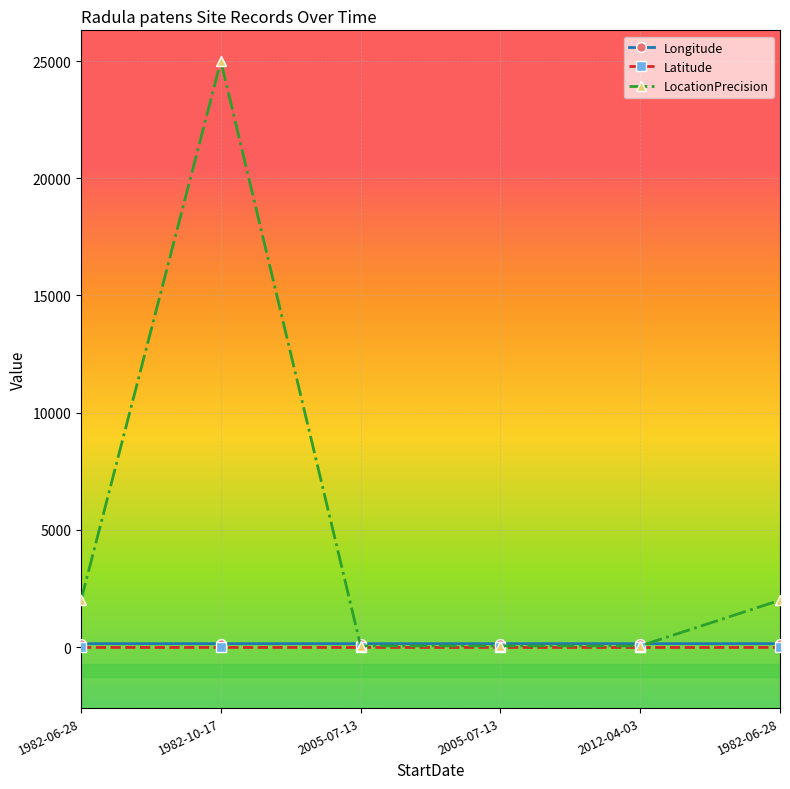

How many data points in LocationPrecision are less than 2000?

3